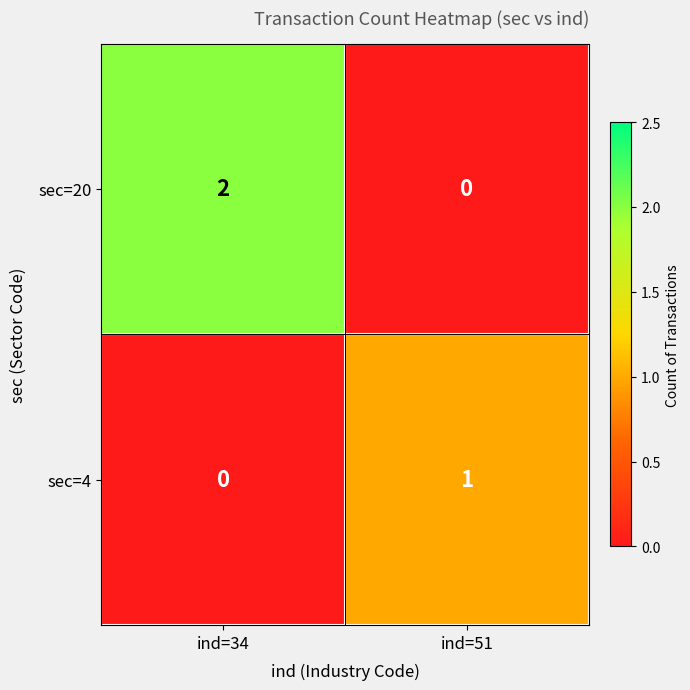

How many series are shown in this chart?

2